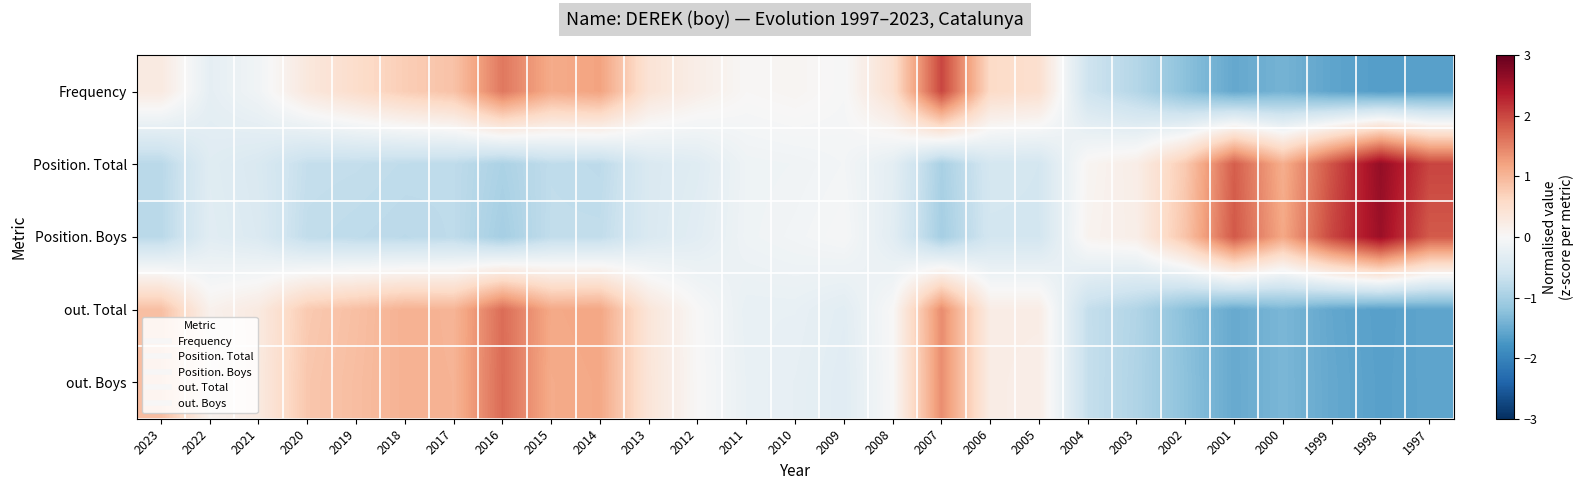

Reading left to right, what are all the values shown in this chart?

Frequency: 2023=0.3	2022=-0.3	2021=-0.1	2020=0.3	2019=0.5	2018=0.7	2017=0.9	2016=1.6	2015=1.1	2014=1.2	2013=0.4	2012=0.2	2011=0.0	2010=0.1	2009=-0.0	2008=0.5	2007=2.0	2006=0.6	2005=0.5	2004=-0.6	2003=-0.9	2002=-1.2	2001=-1.5	2000=-1.4	1999=-1.6	1998=-1.7	1997=-1.6
Position. Total: 2023=-0.8	2022=-0.4	2021=-0.5	2020=-0.7	2019=-0.7	2018=-0.8	2017=-0.8	2016=-0.9	2015=-0.8	2014=-0.8	2013=-0.4	2012=-0.4	2011=-0.1	2010=-0.1	2009=-0.1	2008=-0.3	2007=-1.0	2006=-0.5	2005=-0.5	2004=0.1	2003=0.2	2002=0.8	2001=1.8	2000=1.1	1999=1.9	1998=2.6	1997=2.0
Position. Boys: 2023=-0.8	2022=-0.3	2021=-0.4	2020=-0.7	2019=-0.8	2018=-0.8	2017=-0.8	2016=-1.0	2015=-0.7	2014=-0.7	2013=-0.4	2012=-0.3	2011=-0.1	2010=-0.1	2009=-0.0	2008=-0.3	2007=-1.0	2006=-0.5	2005=-0.5	2004=0.1	2003=0.2	2002=0.9	2001=1.9	2000=1.2	1999=2.0	1998=2.6	1997=1.8
out. Total: 2023=0.9	2022=0.1	2021=0.3	2020=0.8	2019=0.9	2018=1.1	2017=1.0	2016=1.7	2015=1.1	2014=1.2	2013=0.4	2012=0.0	2011=-0.2	2010=-0.2	2009=-0.3	2008=0.0	2007=1.4	2006=0.2	2005=0.2	2004=-0.7	2003=-0.9	2002=-1.2	2001=-1.5	2000=-1.4	1999=-1.5	1998=-1.6	1997=-1.6
out. Boys: 2023=0.9	2022=0.1	2021=0.3	2020=0.8	2019=0.9	2018=1.0	2017=1.0	2016=1.7	2015=1.1	2014=1.2	2013=0.4	2012=0.0	2011=-0.2	2010=-0.3	2009=-0.4	2008=0.0	2007=1.4	2006=0.2	2005=0.2	2004=-0.7	2003=-0.9	2002=-1.2	2001=-1.5	2000=-1.4	1999=-1.5	1998=-1.6	1997=-1.6